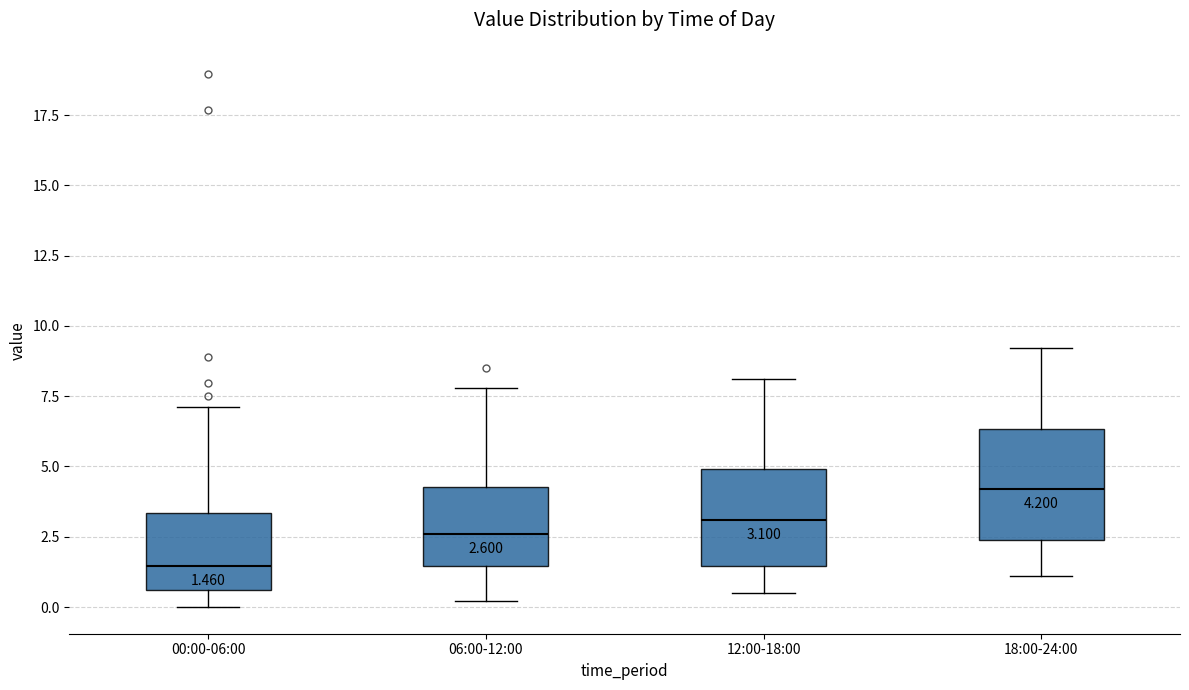

Comparing the boxes themselves (not the whiskers), which one is the tallest?

18:00-24:00